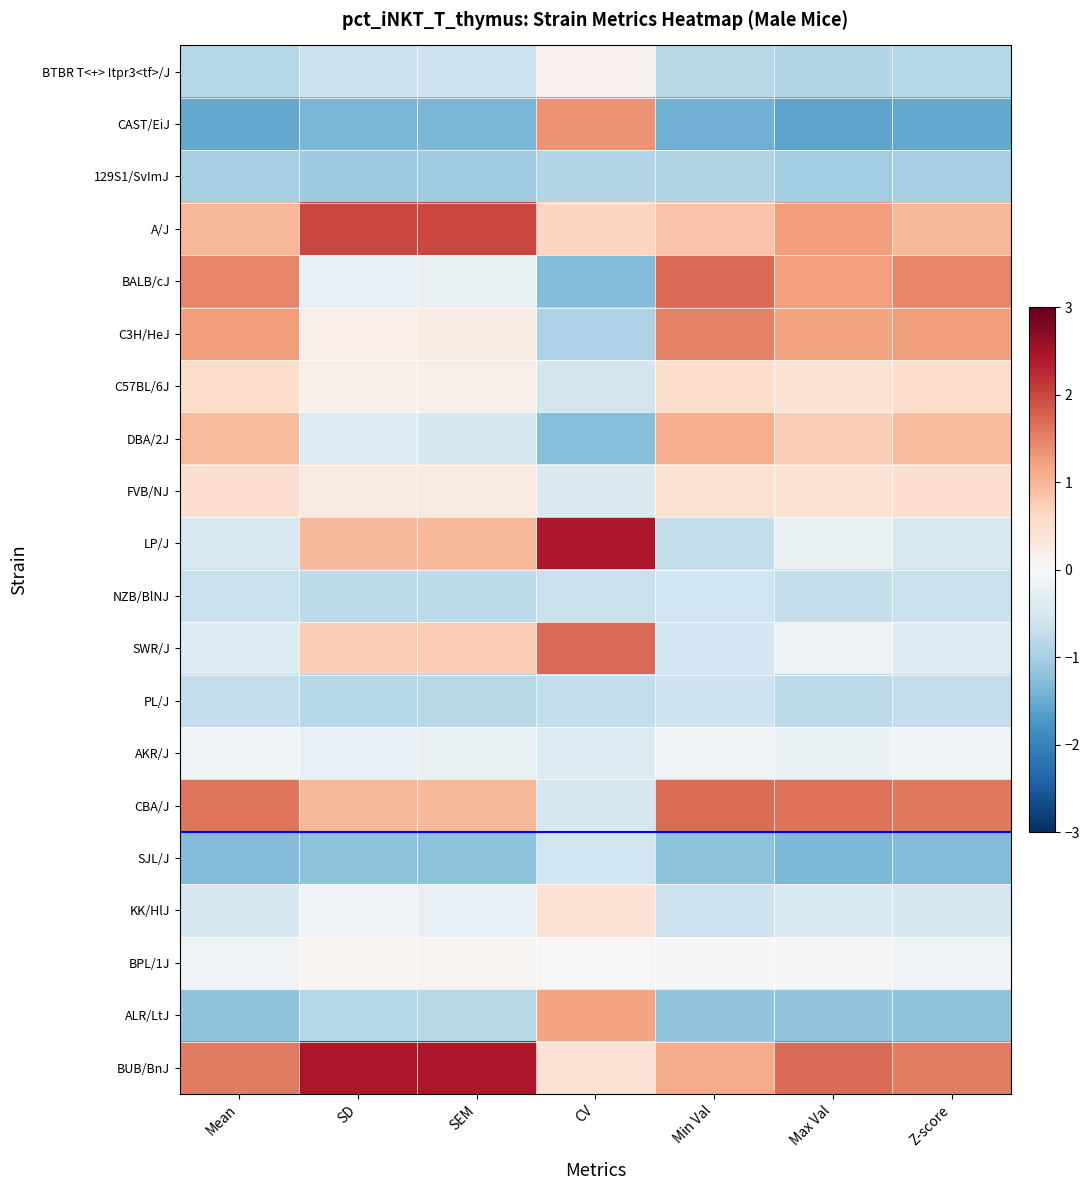

At which category is the sum across all series the highest?

Min Val